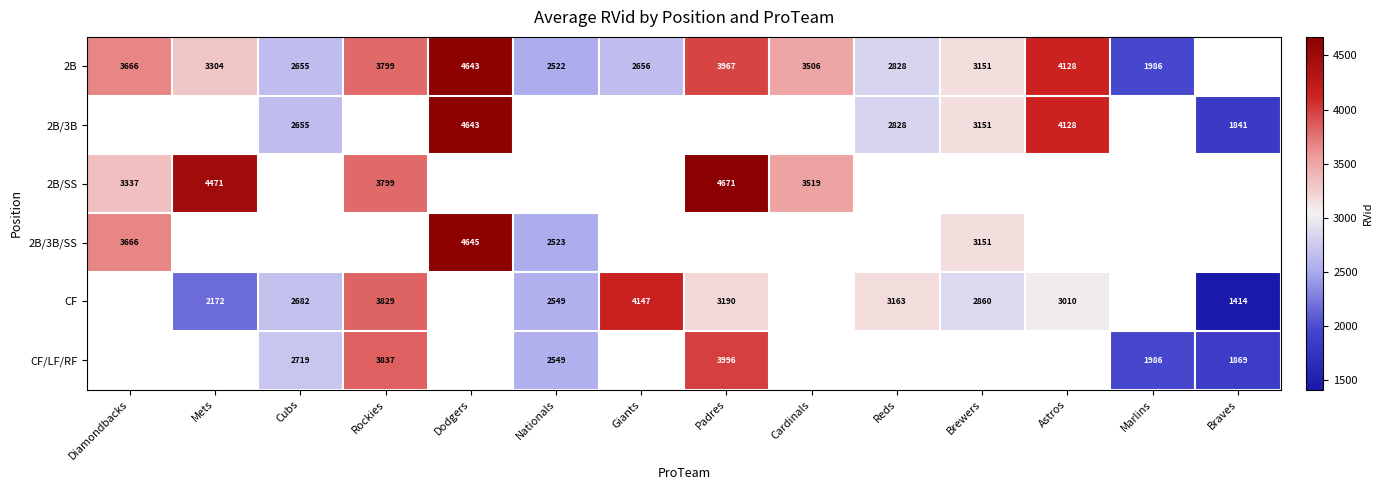

The CF series shows 2682 at Cubs. True or false?

True